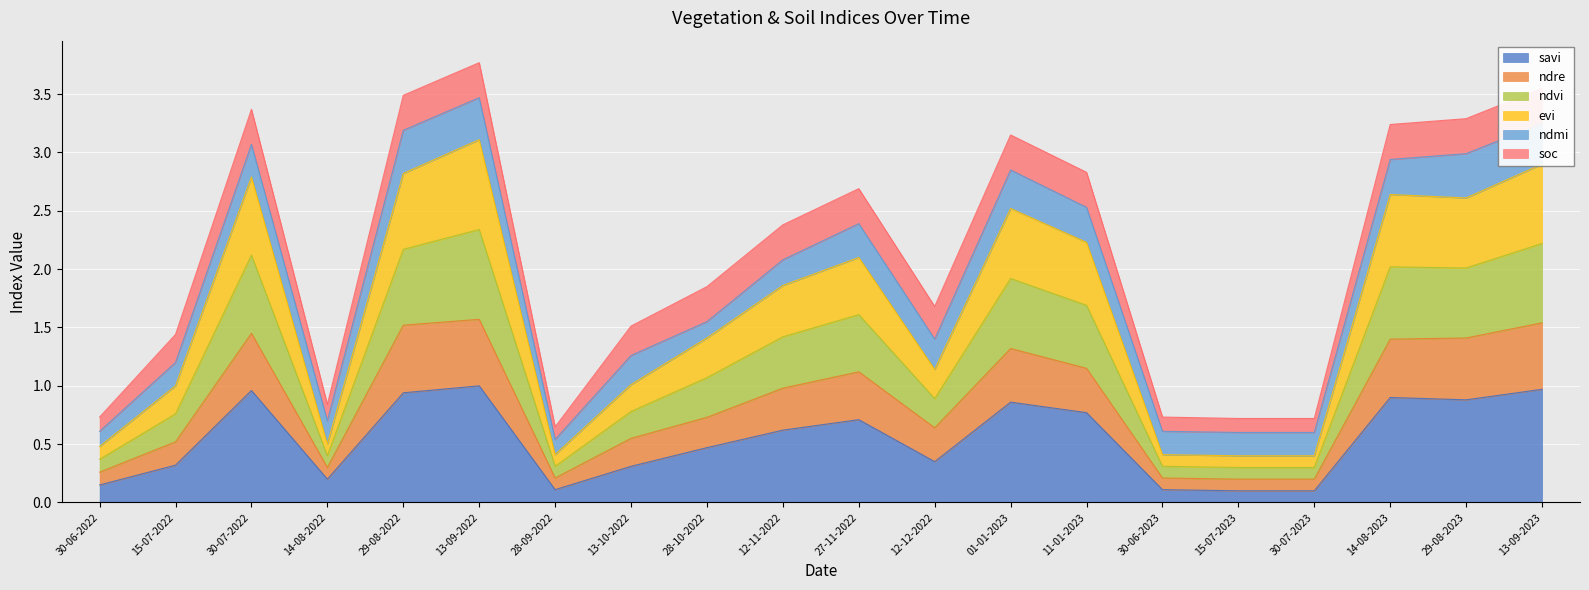

Does the chart display data point markers on the line(s)?

No